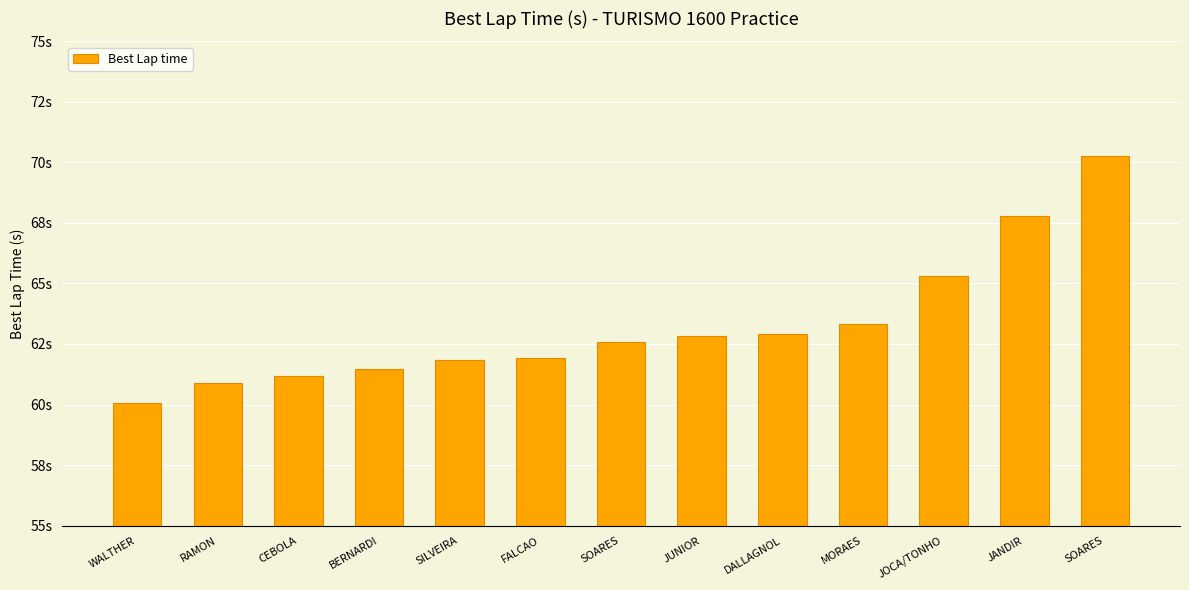

What is the value of the 10th bar from the left?

63.3